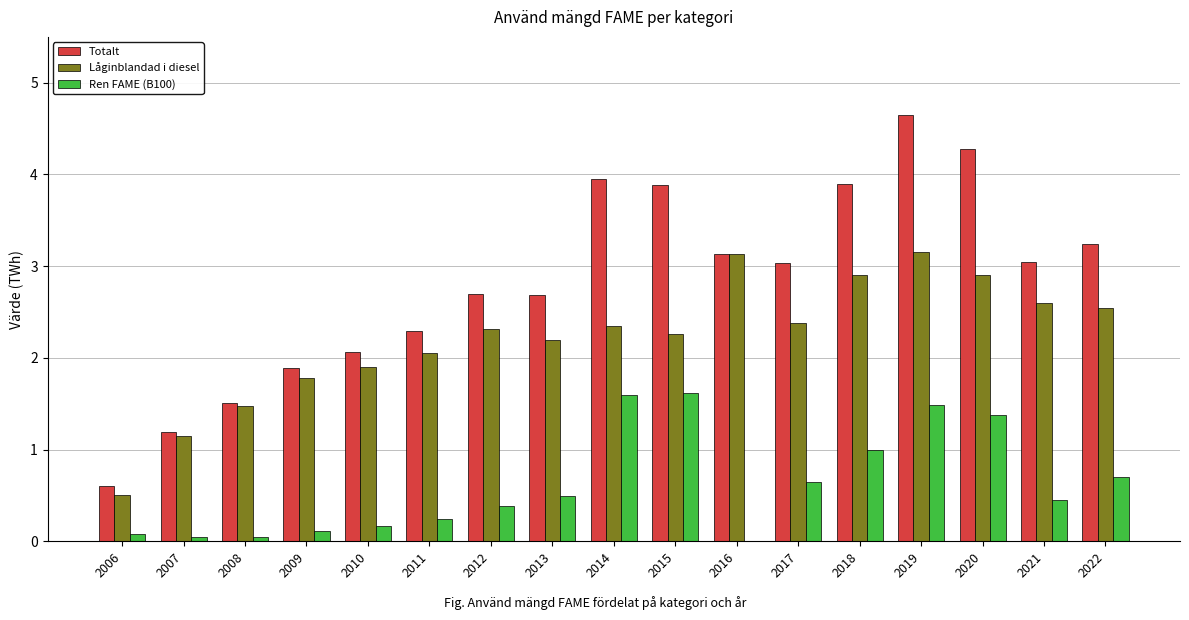

True or false: Låginblandad i diesel has a value of 1.2 at 2018.

False